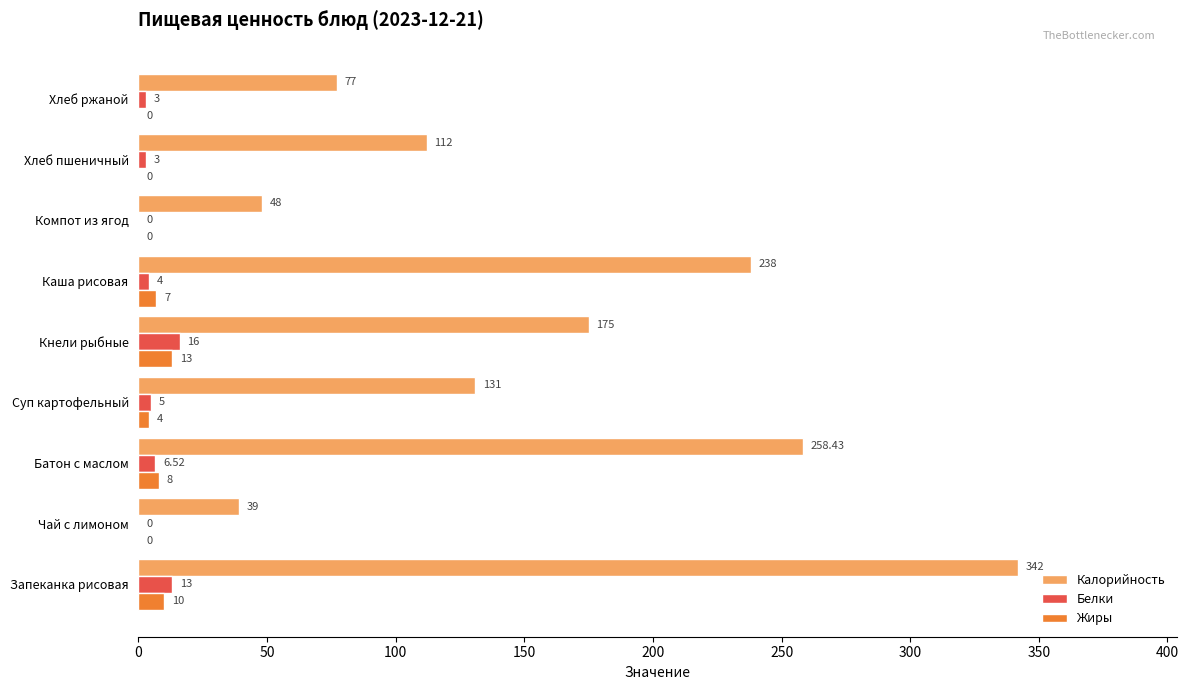

What is the sum of the Белки values at Суп картофельный and Каша рисовая?

9.0